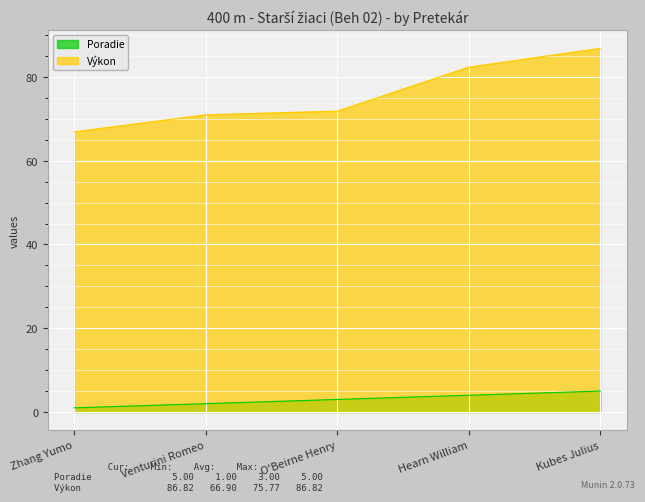

Is the value of Poradie at Kubes Julius greater than the value of Výkon at Venturini Romeo?

No